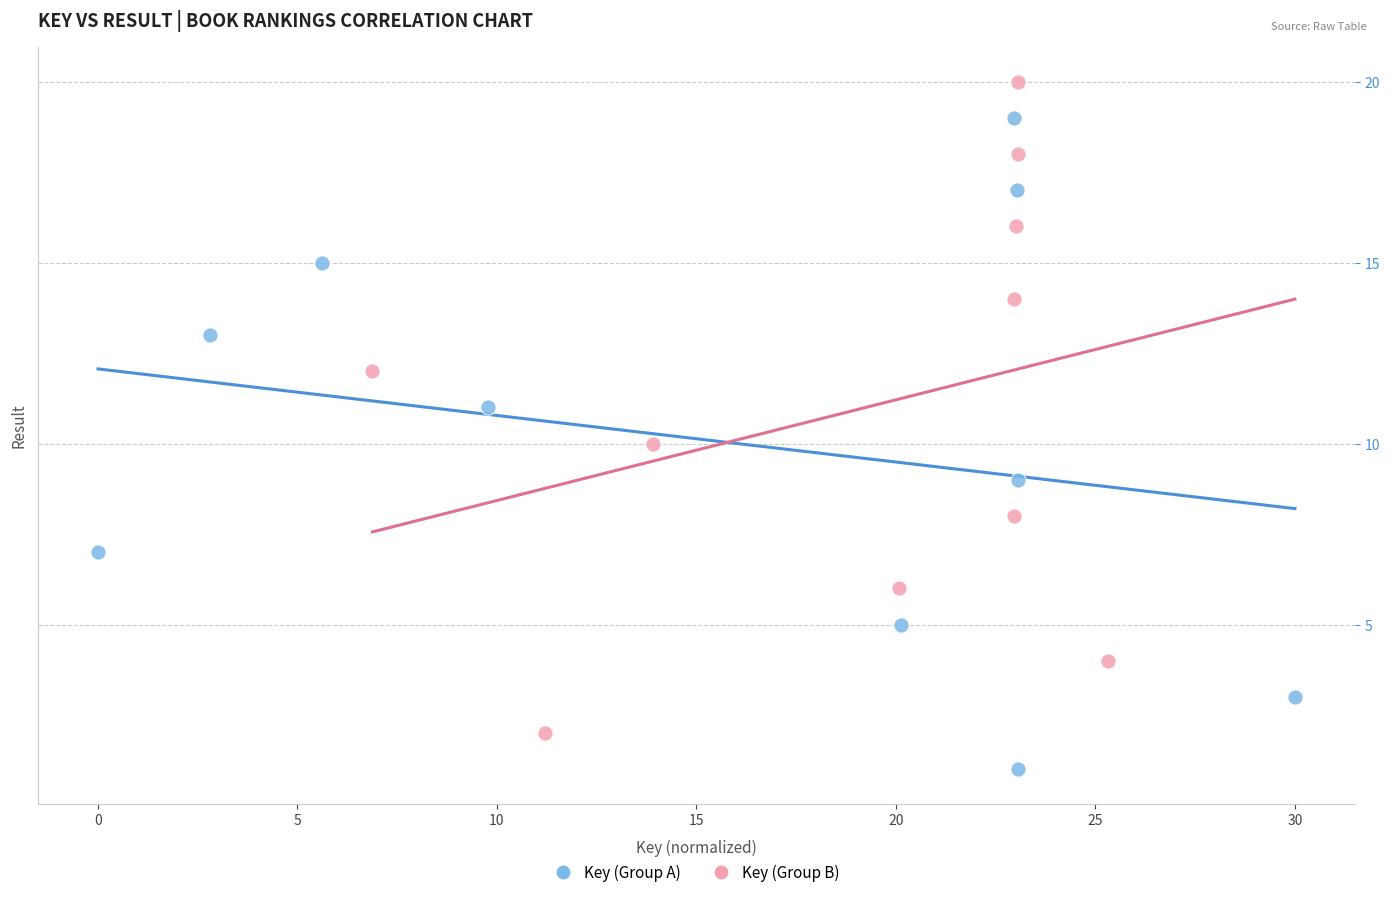

Which series contains the lowest Y value?

Key (Group A)